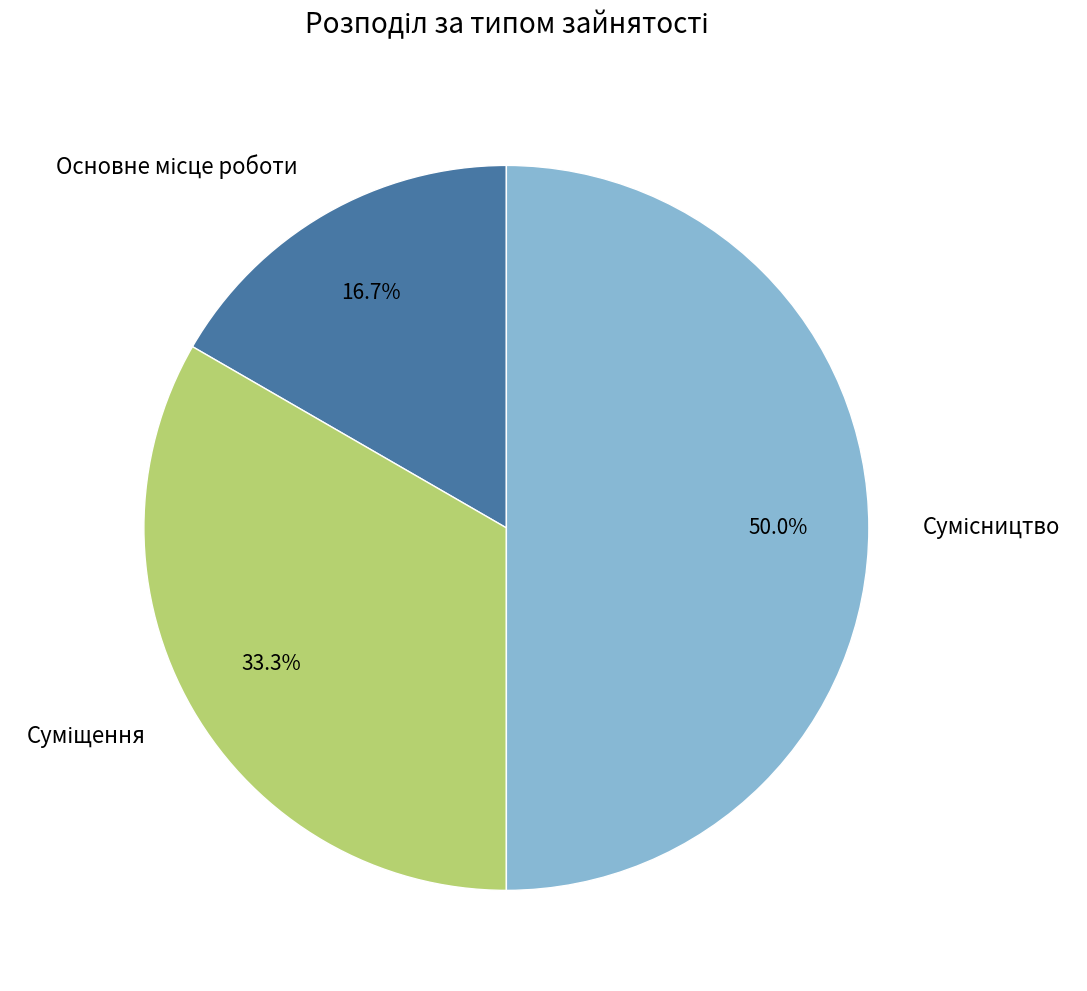

Does Основне місце роботи account for over 50% of the chart?

No